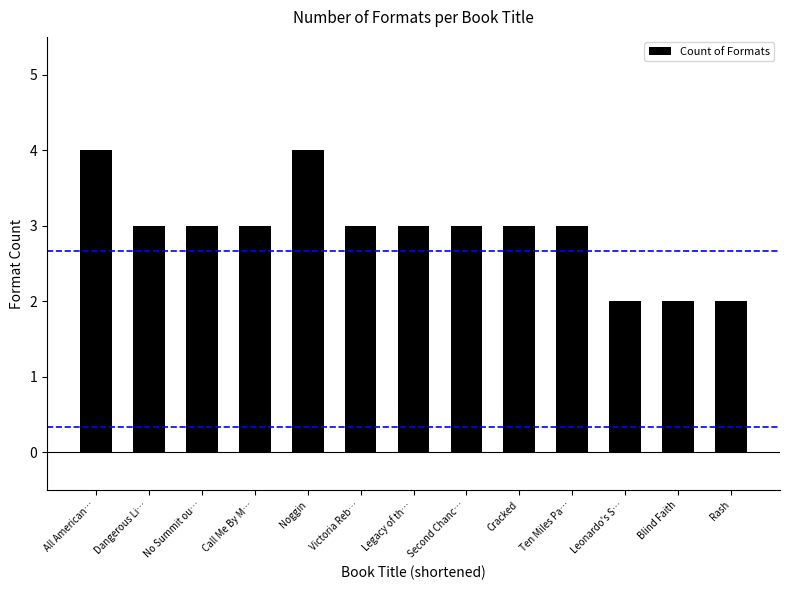

What is the difference between the maximum and second lowest values?

2